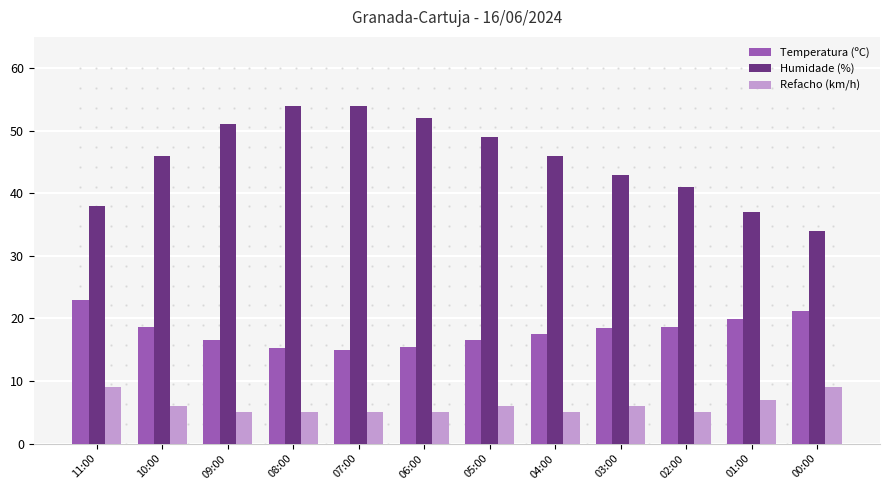

How many bars are there in each group?

3